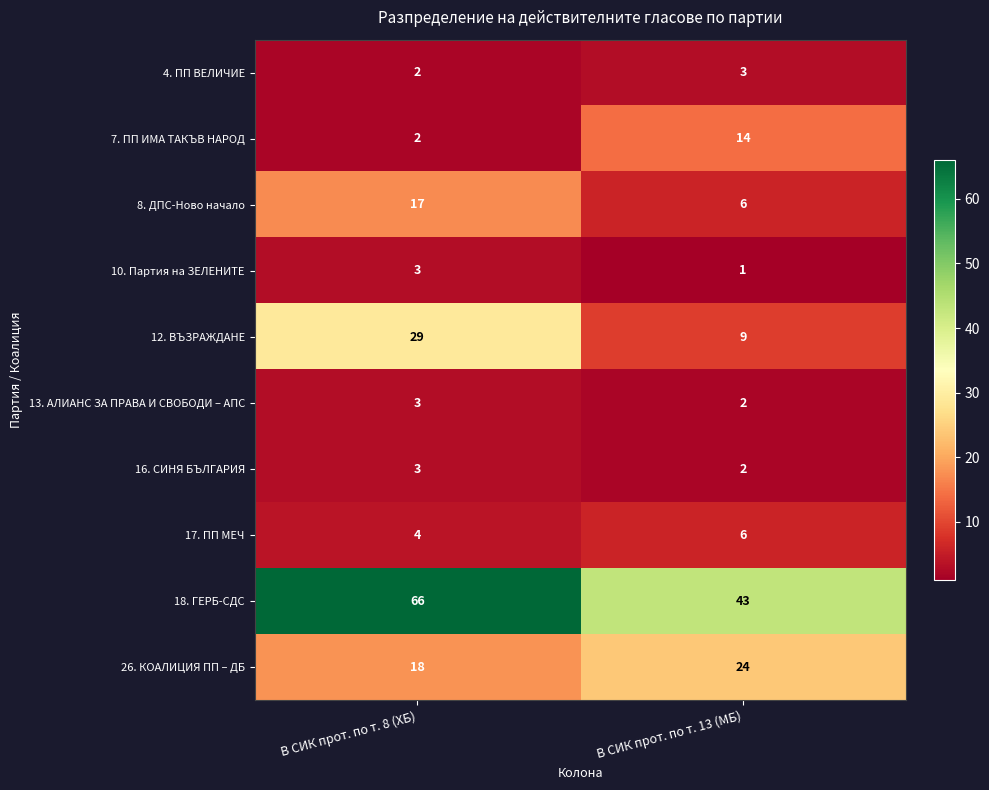

What is the average value of the 12. ВЪЗРАЖДАНЕ series?

19